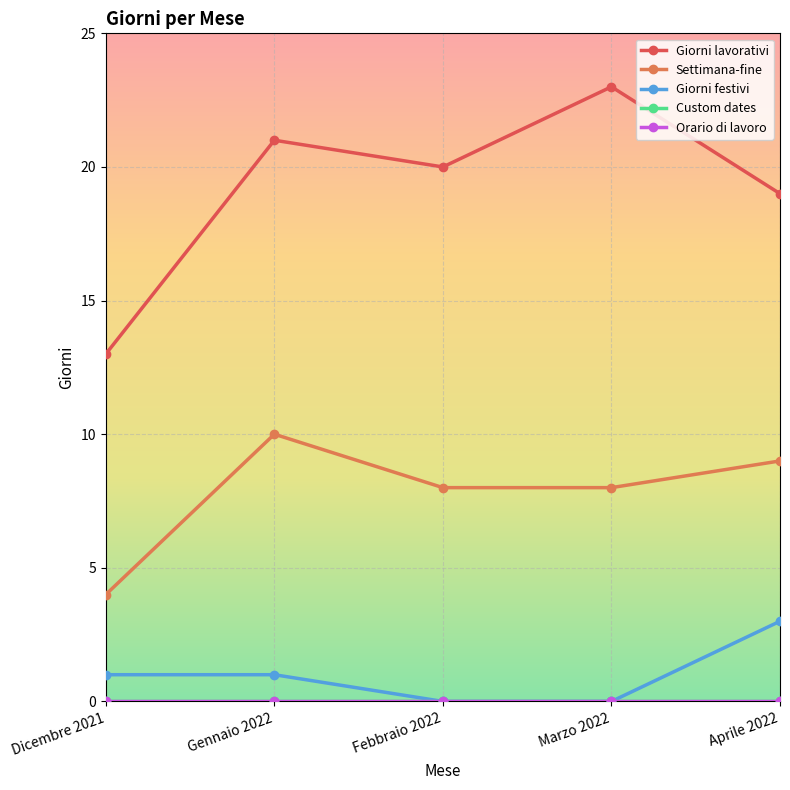

Rank the categories by Settimana-fine value from highest to lowest.

Gennaio 2022, Aprile 2022, Febbraio 2022, Marzo 2022, Dicembre 2021